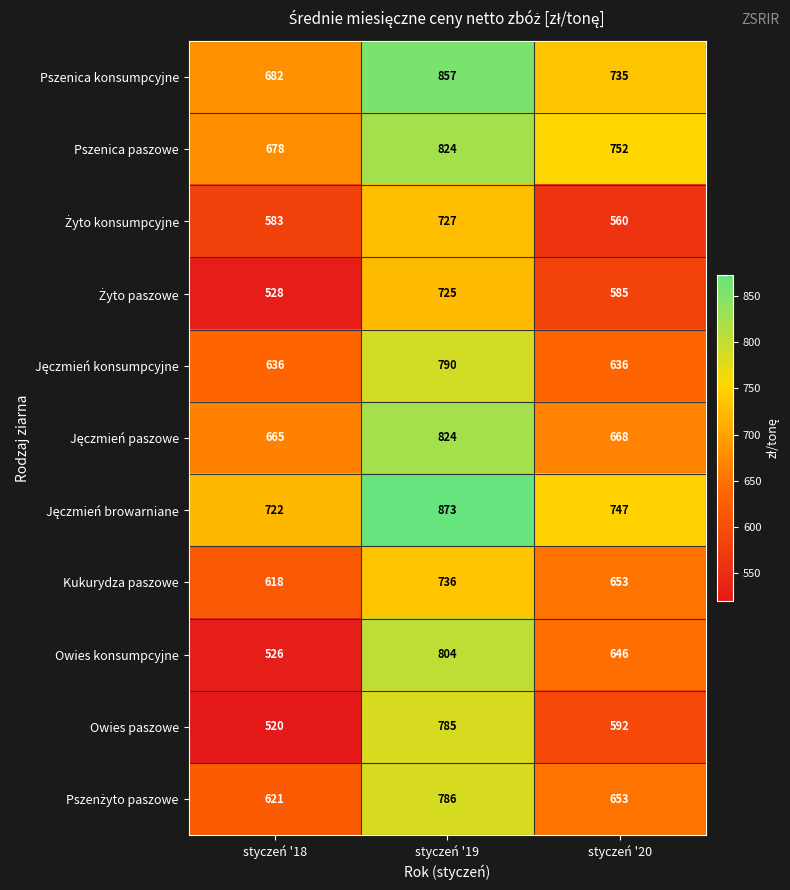

What is the difference between the highest and lowest values at styczeń '20?

192